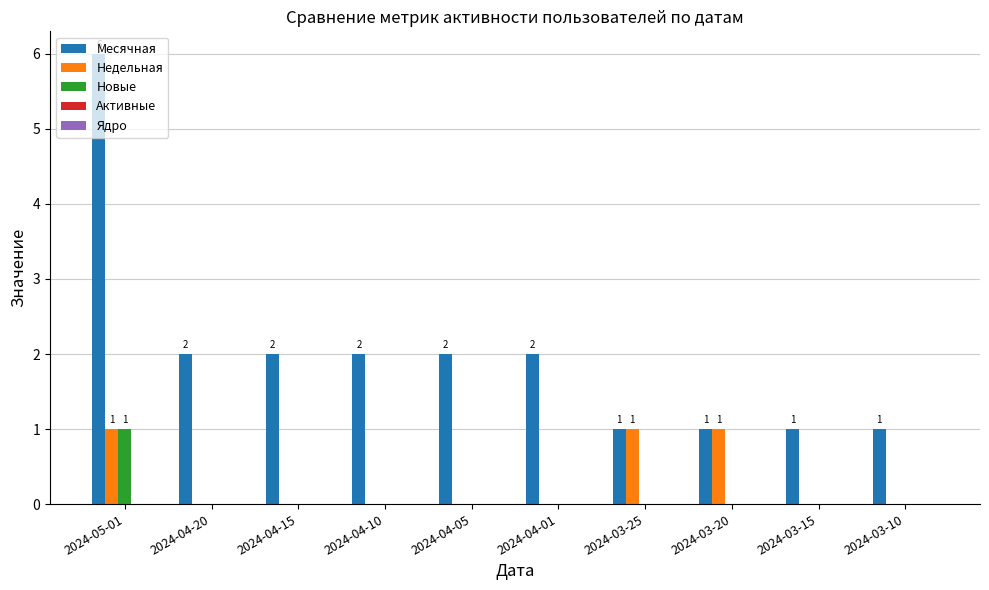

What is the greatest value displayed?

6